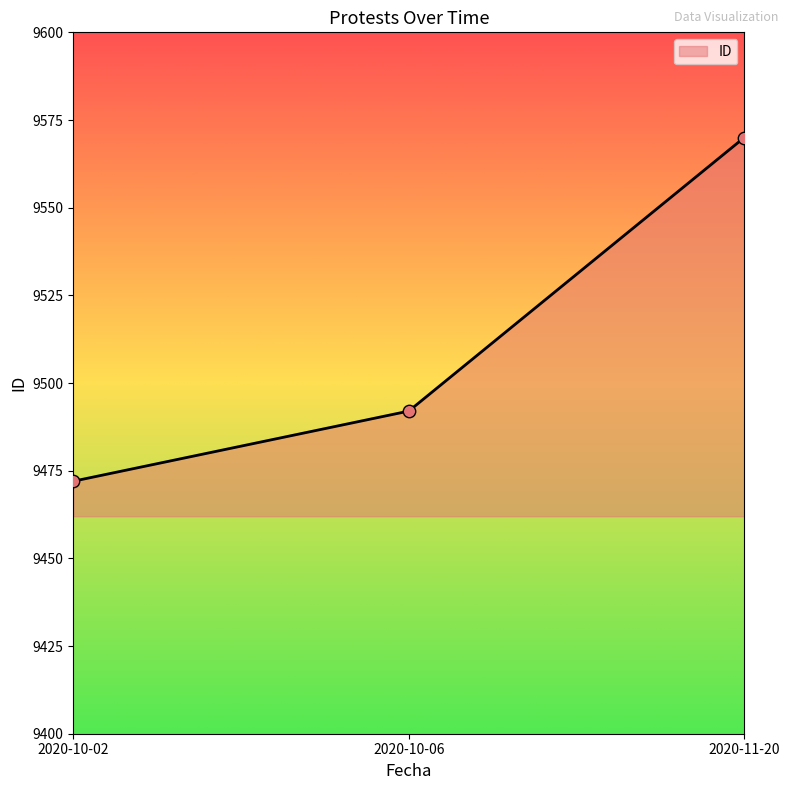

What is the change in value from 2020-10-02 to 2020-11-20?

+98